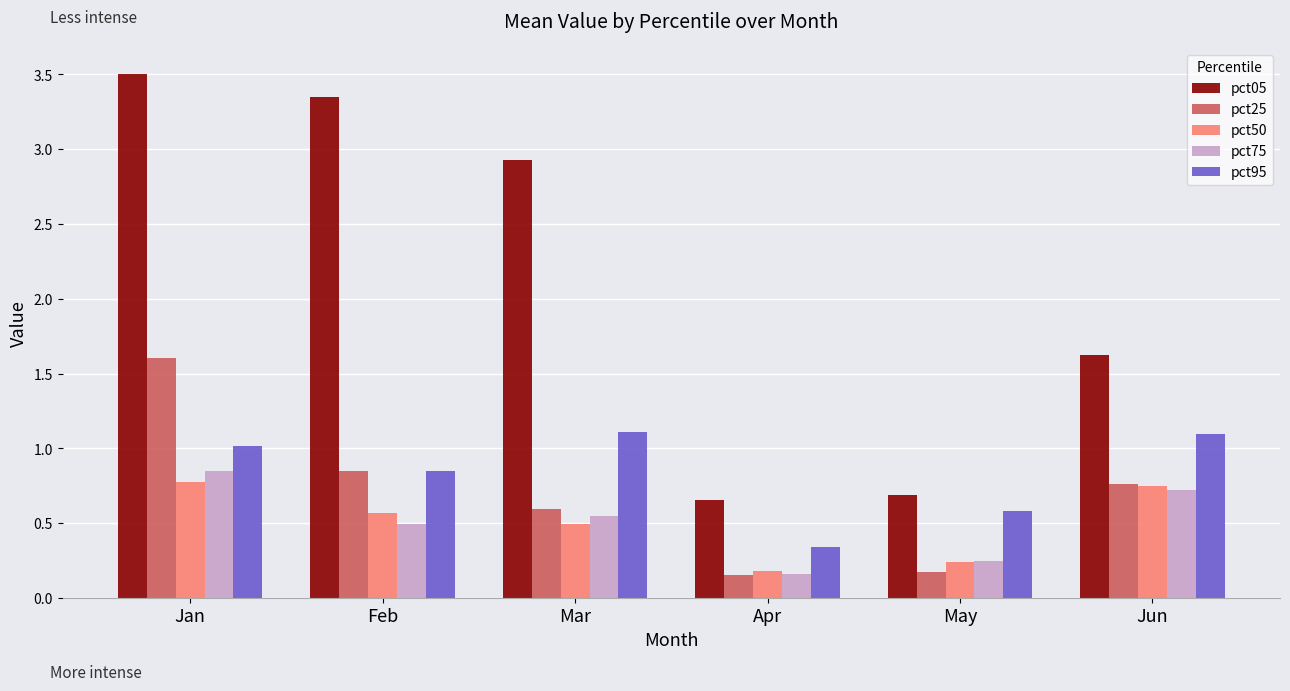

True or false: pct25 has a value of 0.8 at Jun.

True